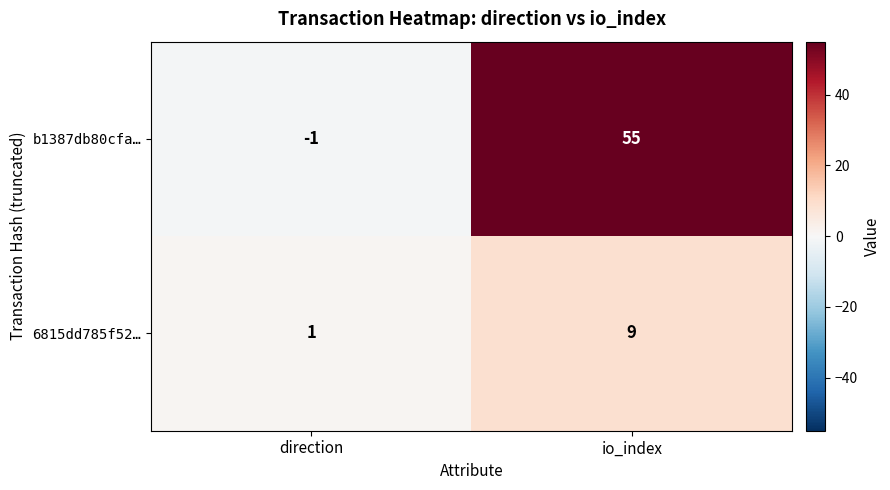

At which category does the chart reach its peak across all series?

io_index